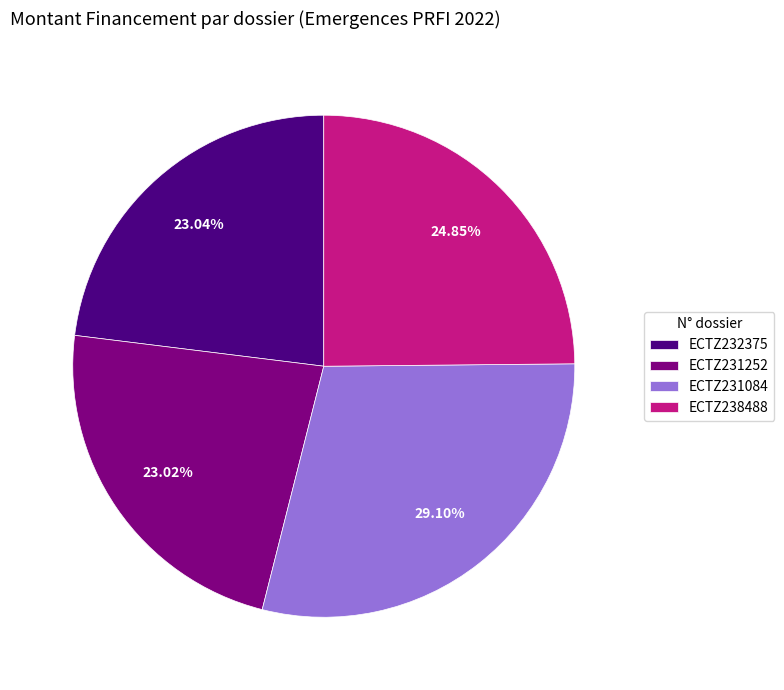

Count the number of slices in the pie.

4